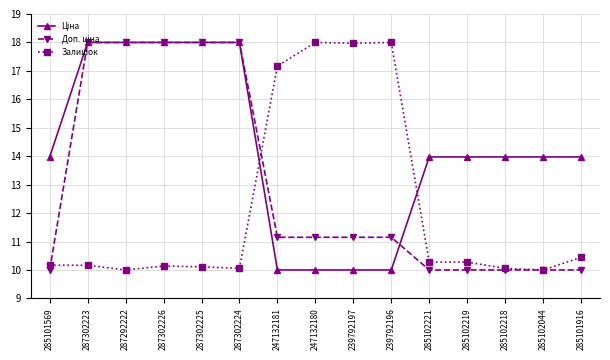

What position from the left is 287302224?

6